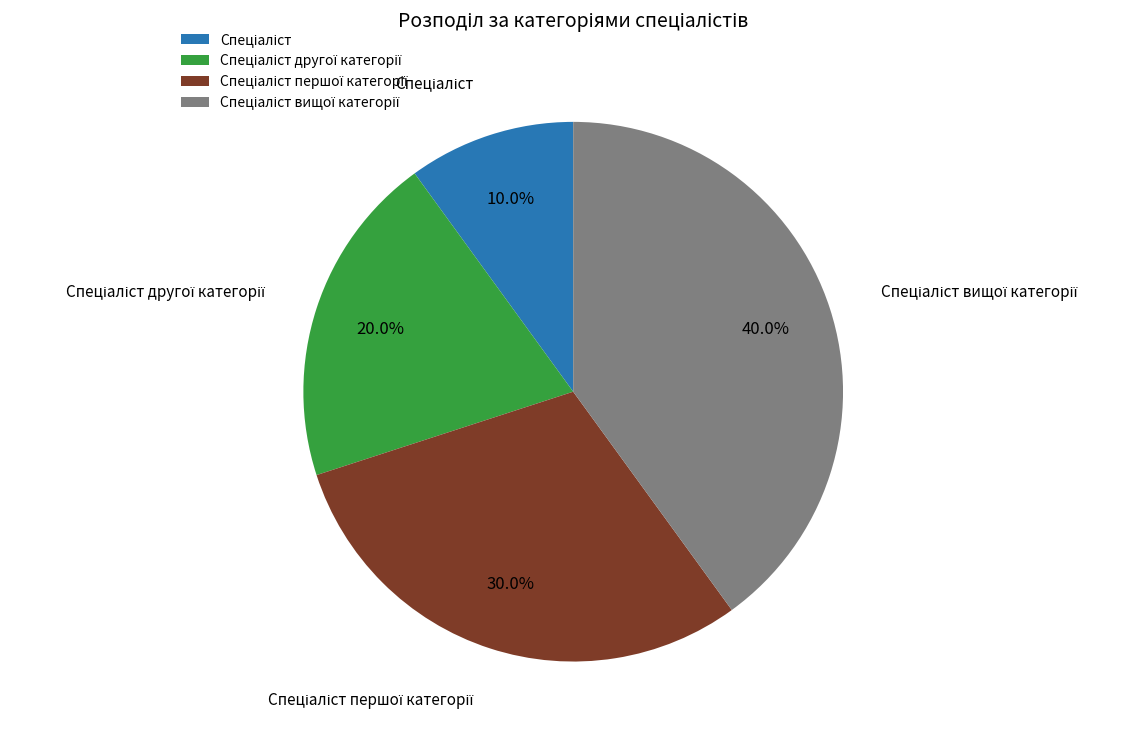

To the nearest percent, what is the difference between the largest and smallest slice percentages?

30%